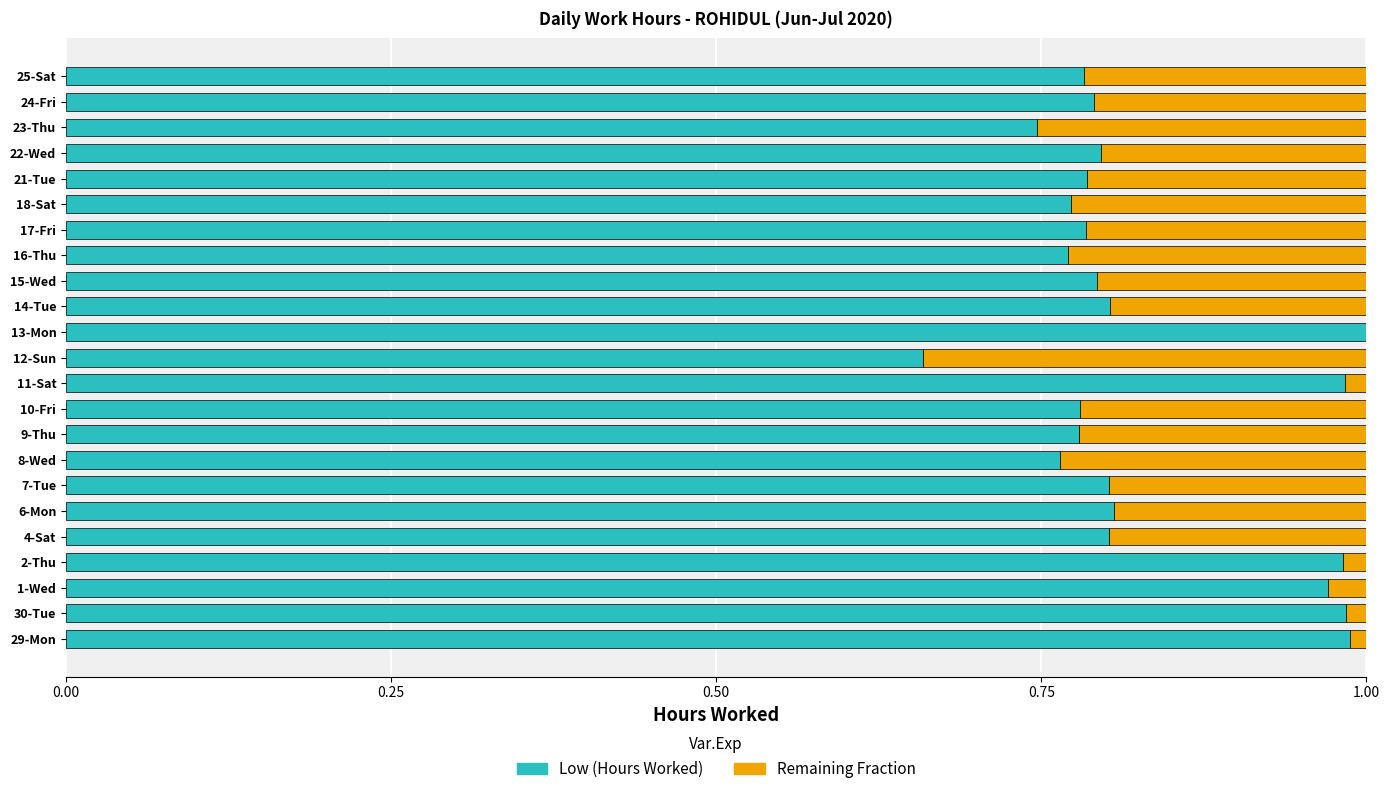

Is it true that Low (Hours Worked) equals 0.8 at 24-Fri?

True